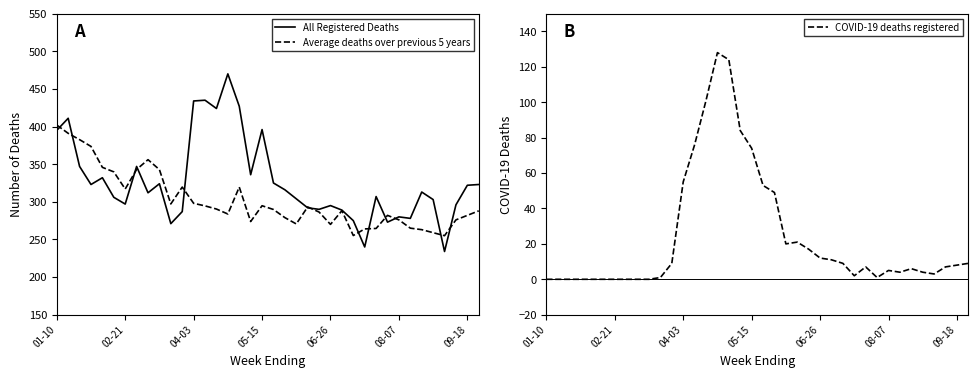

True or false: Average deaths over previous 5 years and All Registered Deaths intersect in this chart.

True